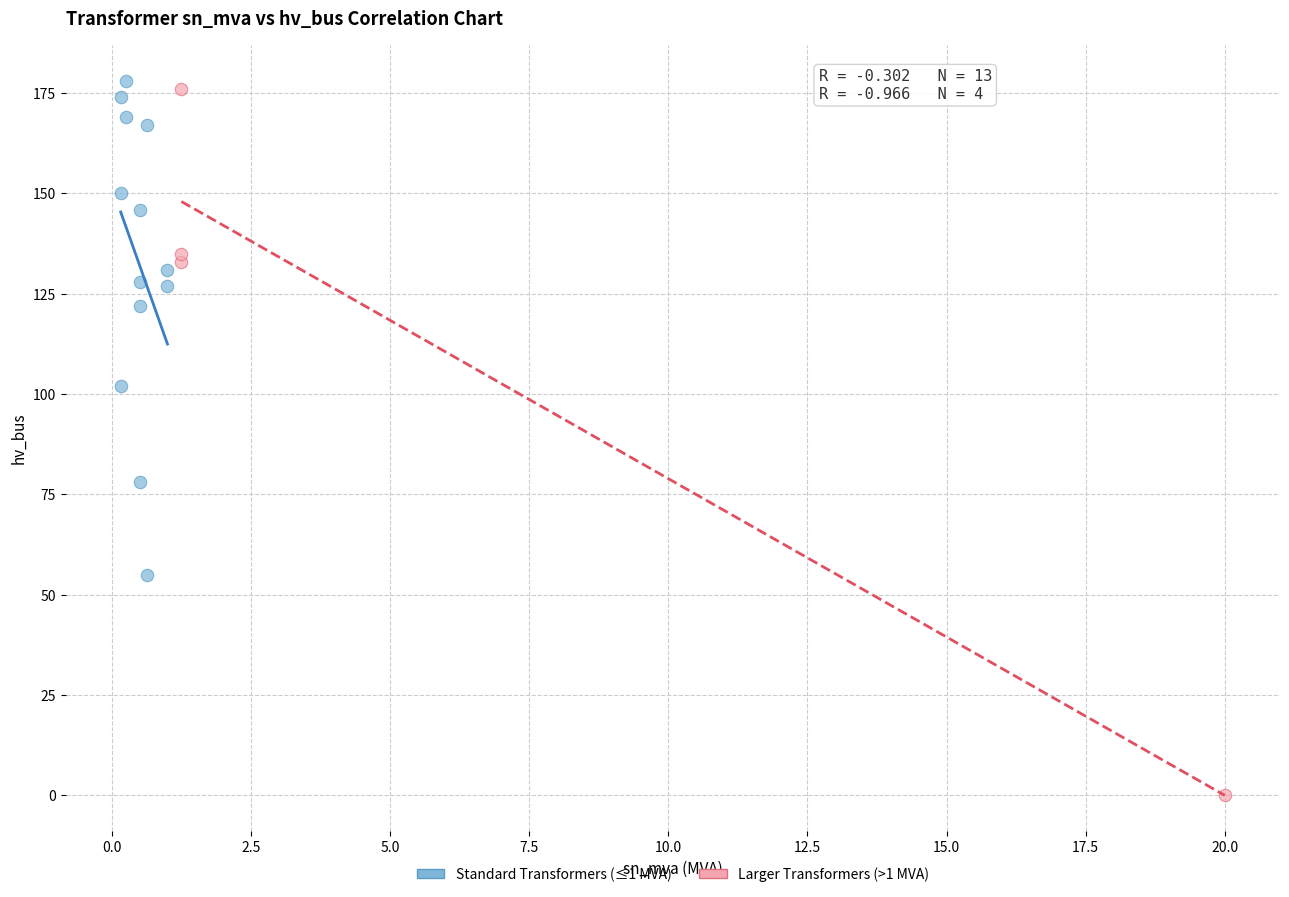

What are all the series names shown in the legend?

Standard Transformers (≤1 MVA), Larger Transformers (>1 MVA)